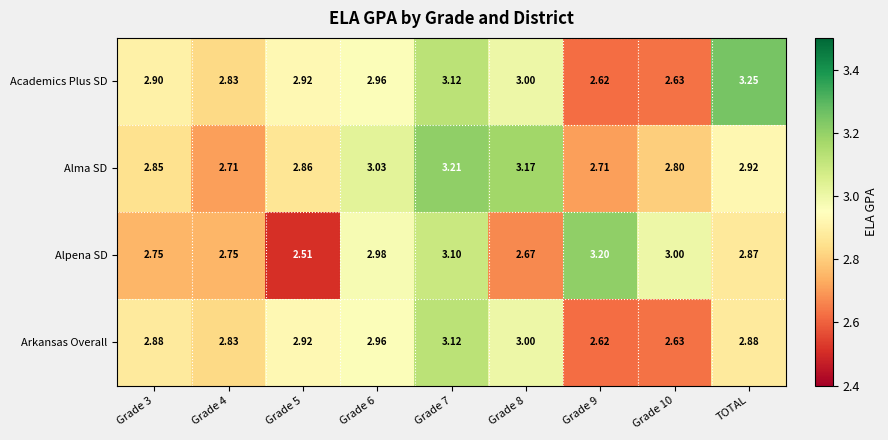

What is the total value across all series at Grade 5?

11.2